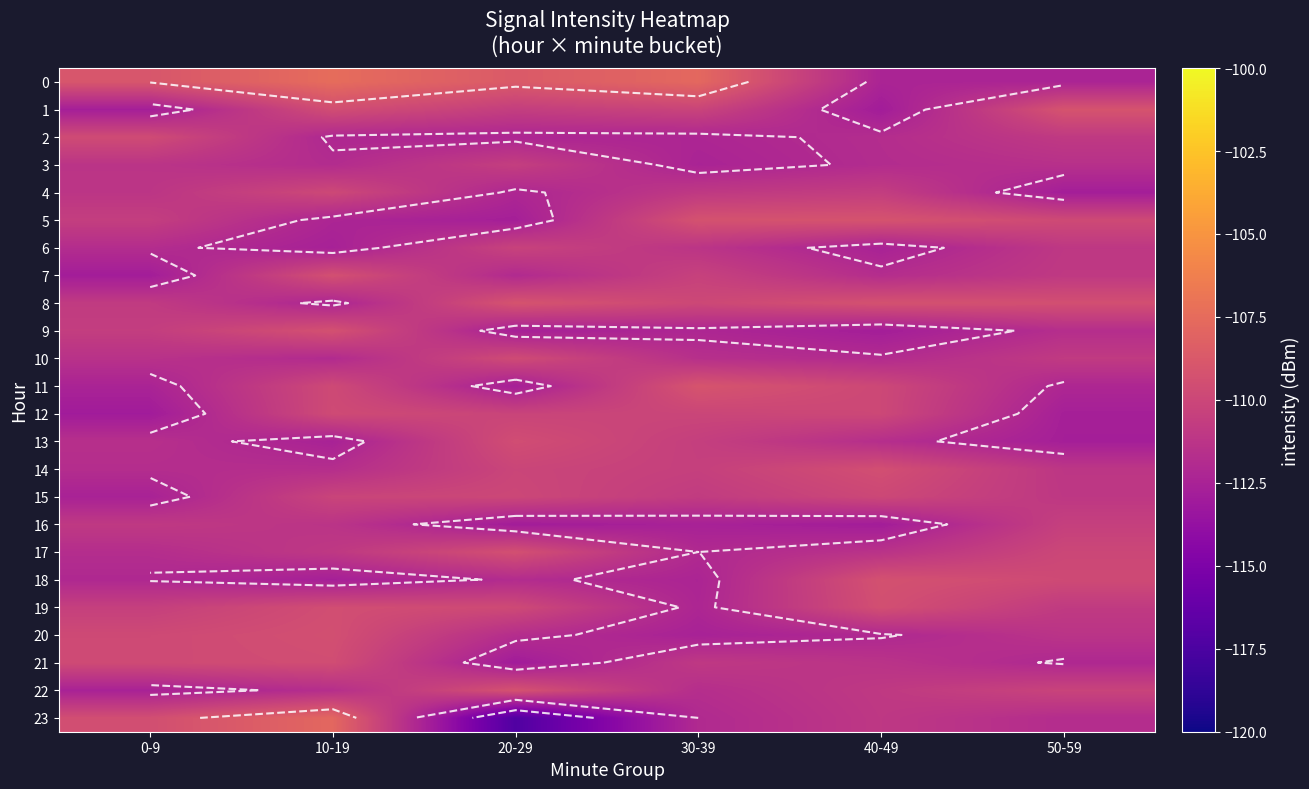

What is the average value of the 6 series?

-111.6